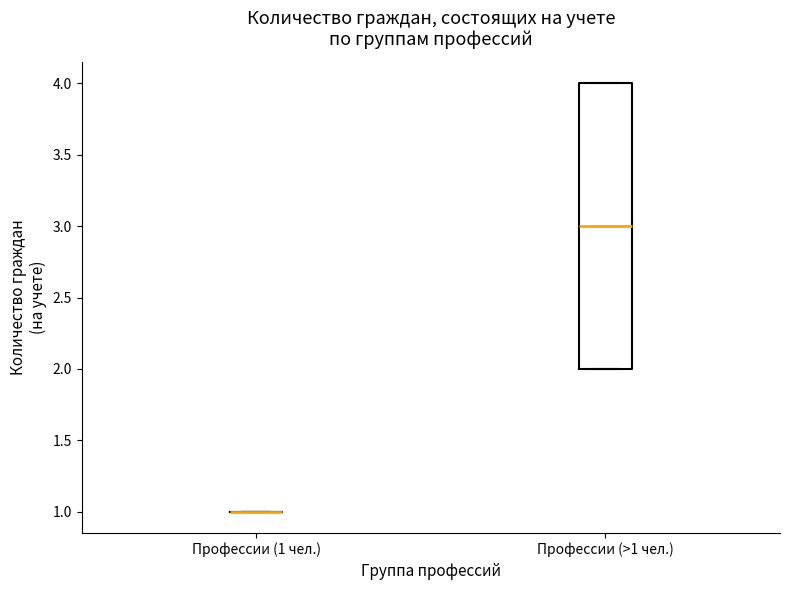

Reading left to right, read every box against the y-axis: the position of its median line, the range the box covers, and the ends of its whiskers. The values are not printed on the chart, so give them approximately, as read against the axis.

Профессии (1 чел.): box collapsed to a line at 1, whiskers 1 to 1
Профессии (>1 чел.): median 3, box 2 to 4, whiskers 2 to 4